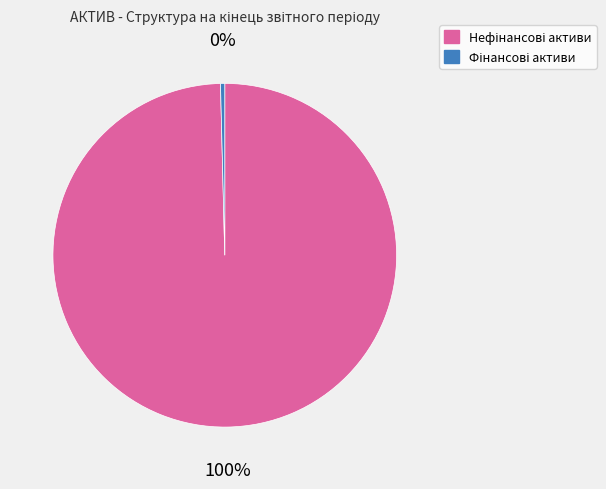

Is there a majority slice in this chart?

Yes